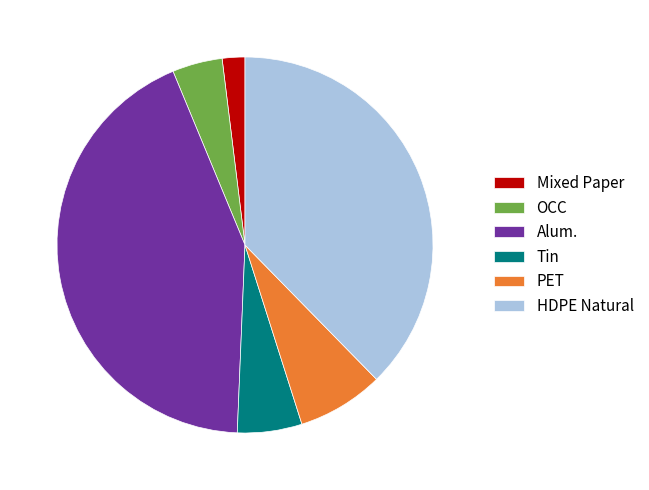

Is the sum of Tin and PET greater than half?

No